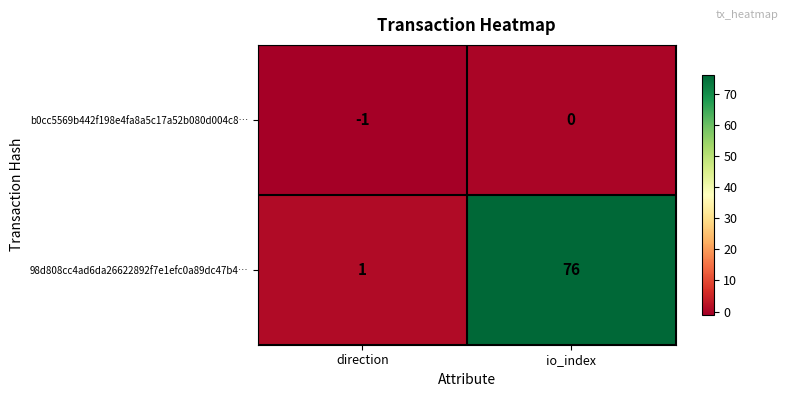

What is the sum of the 98d808cc4ad6da26622892f7e1efc0a89dc47b4… values at direction and io_index?

77